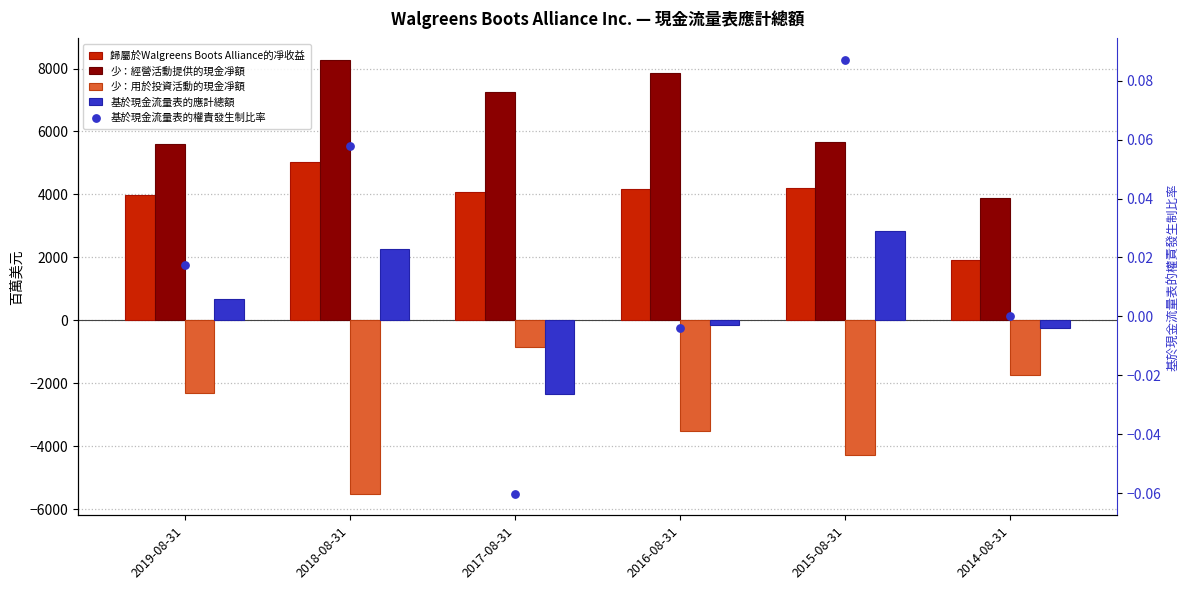

What are all the series names shown in the legend?

歸屬於Walgreens Boots Alliance的凈收益, 少：經營活動提供的現金凈額, 少：用於投資活動的現金凈額, 基於現金流量表的應計總額, 基於現金流量表的權責發生制比率